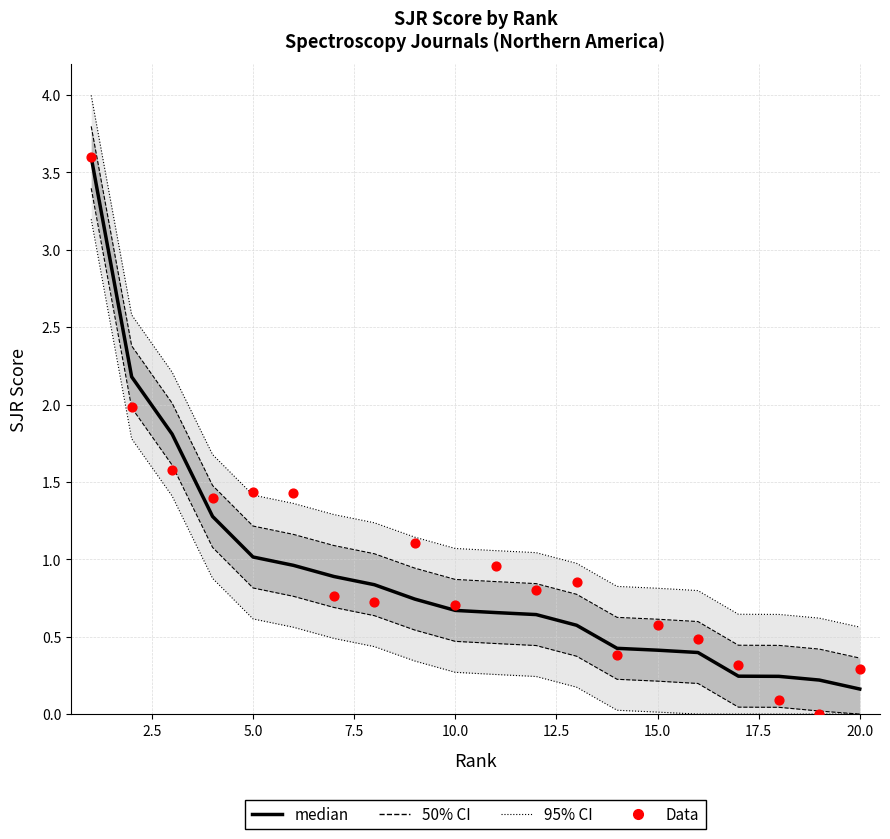

At how many categories does at least one series exceed 1?

12